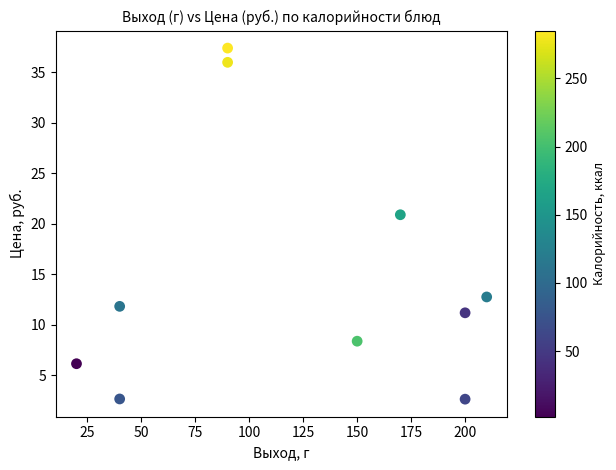

What is the average X value?

121.0